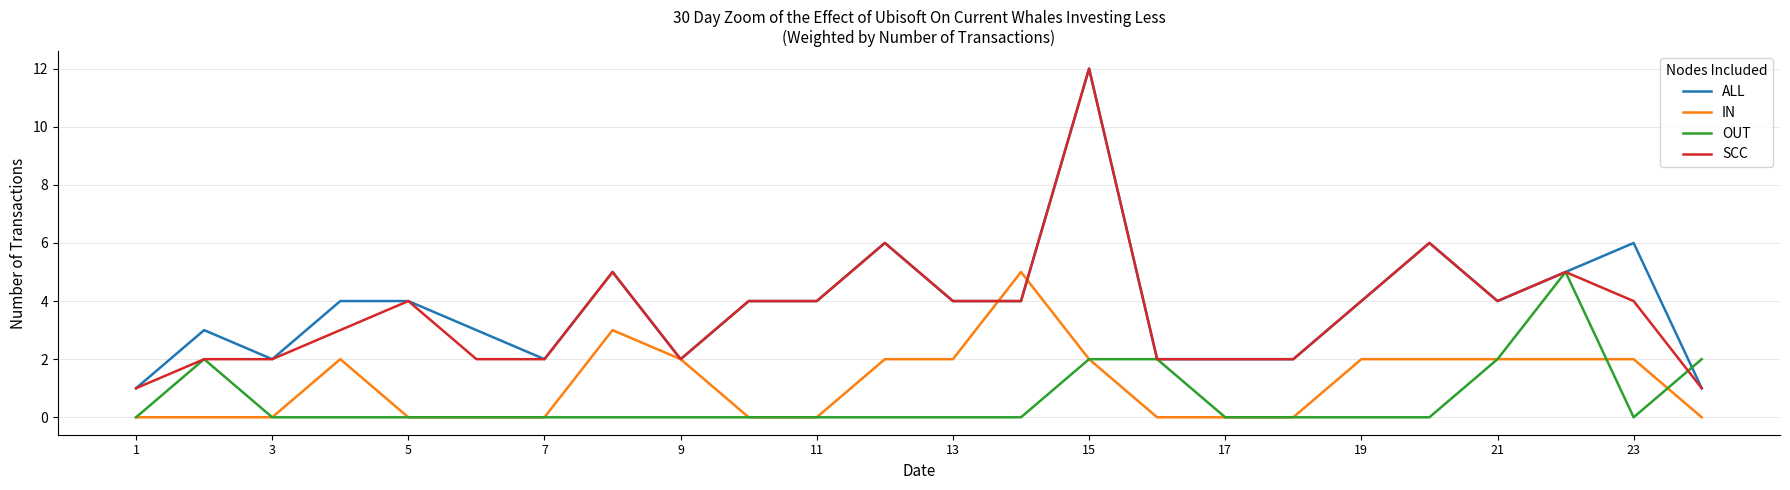

What is the maximum value shown in the chart?

12